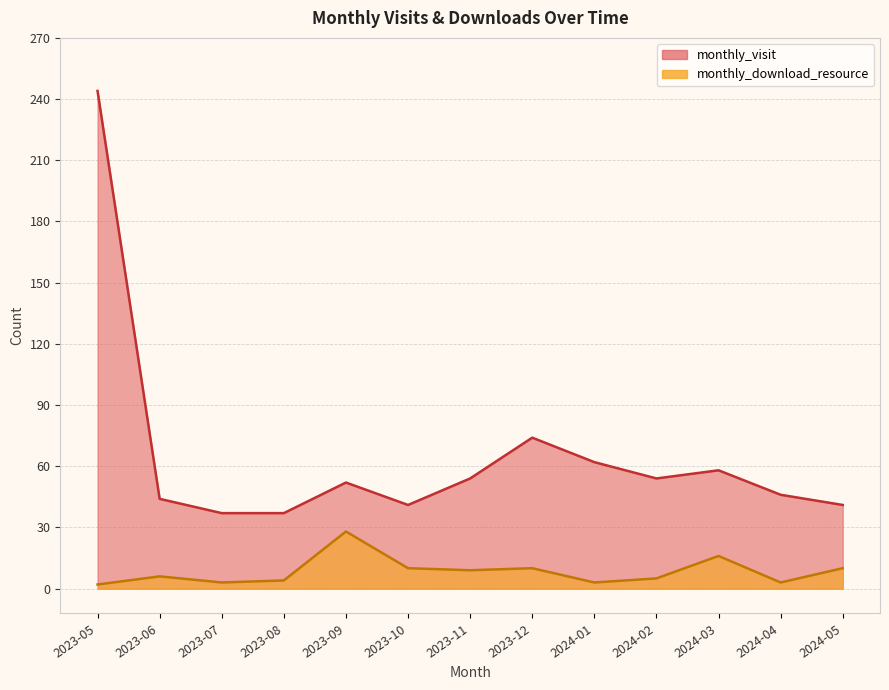

Reading left to right, extract all data points from this chart.

monthly_visit: 244	44	37	37	52	41	54	74	62	54	58	46	41
monthly_download_resource: 2	6	3	4	28	10	9	10	3	5	16	3	10